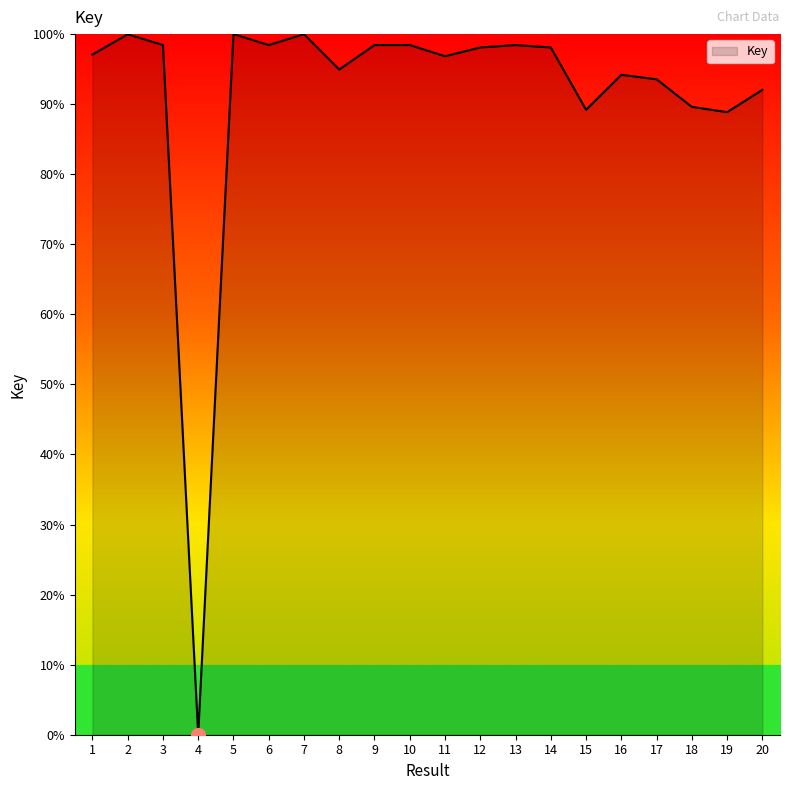

Read the value at 12.

98.1